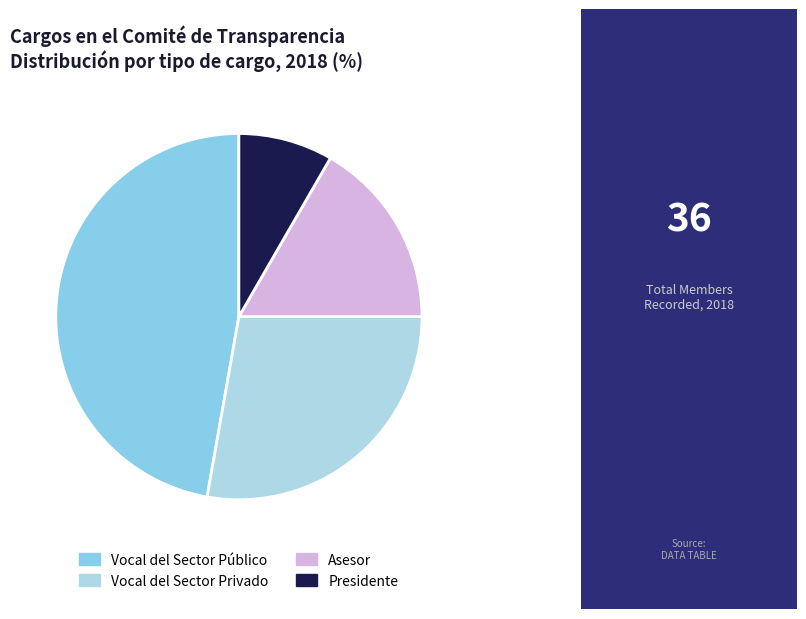

Rank the categories by value from lowest to highest.

Presidente, Asesor, Vocal del Sector Privado, Vocal del Sector Público